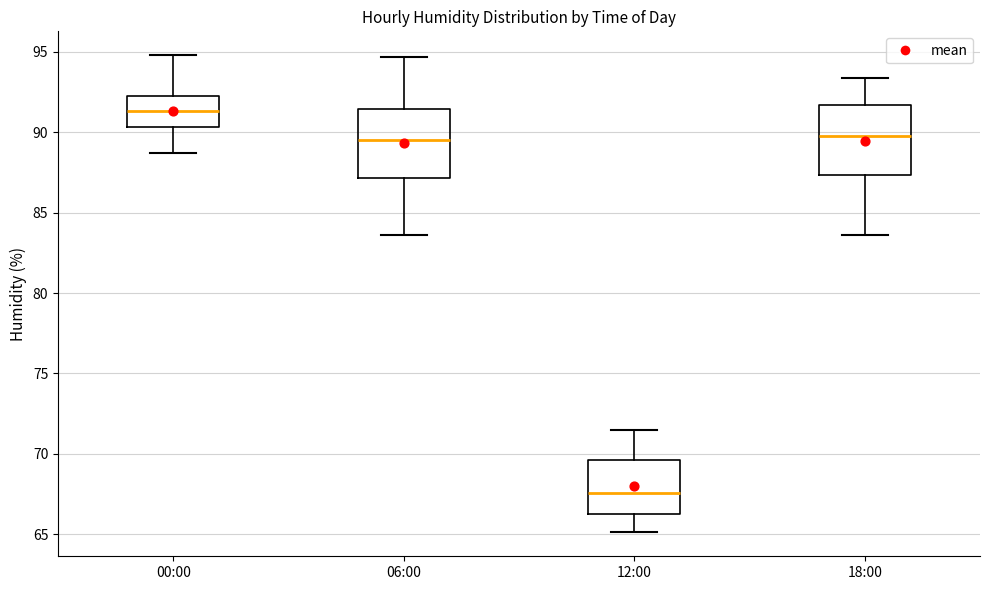

Where does the median line of the box for 12:00 sit on the y-axis? The values are not printed on the chart, so give them approximately, as read against the axis.

67.5